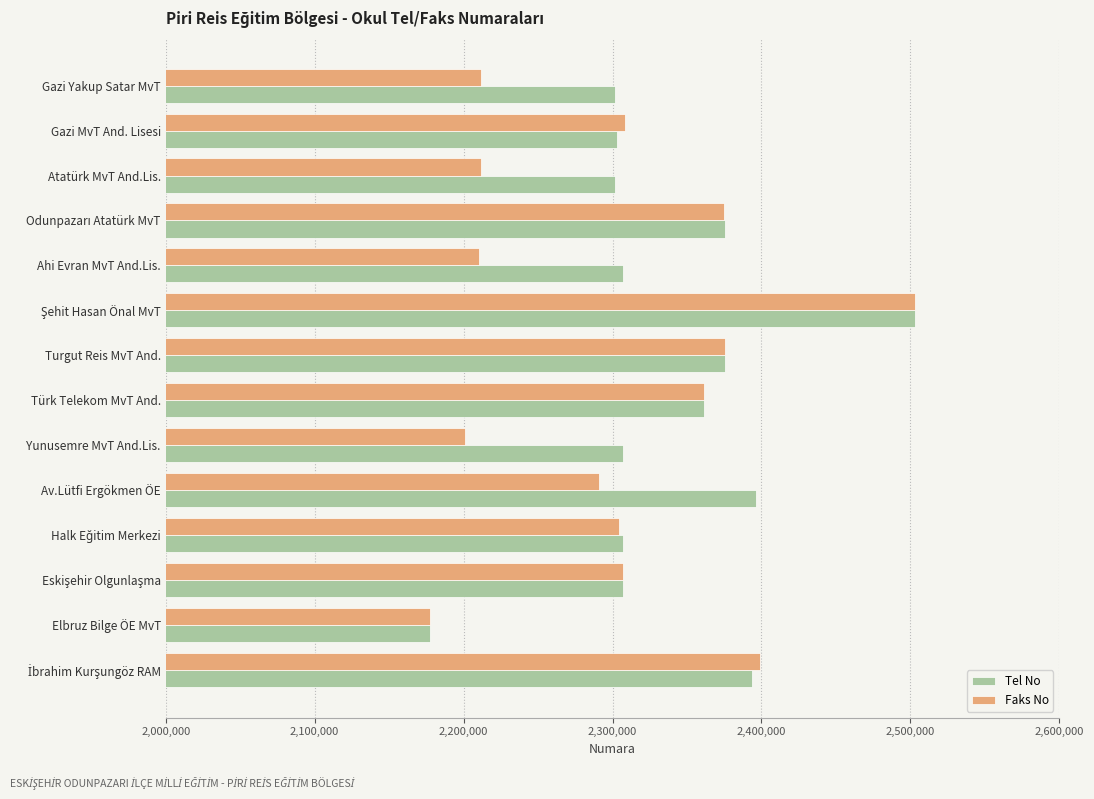

At which label is Tel No closest to 2340281?

Türk Telekom MvT And.